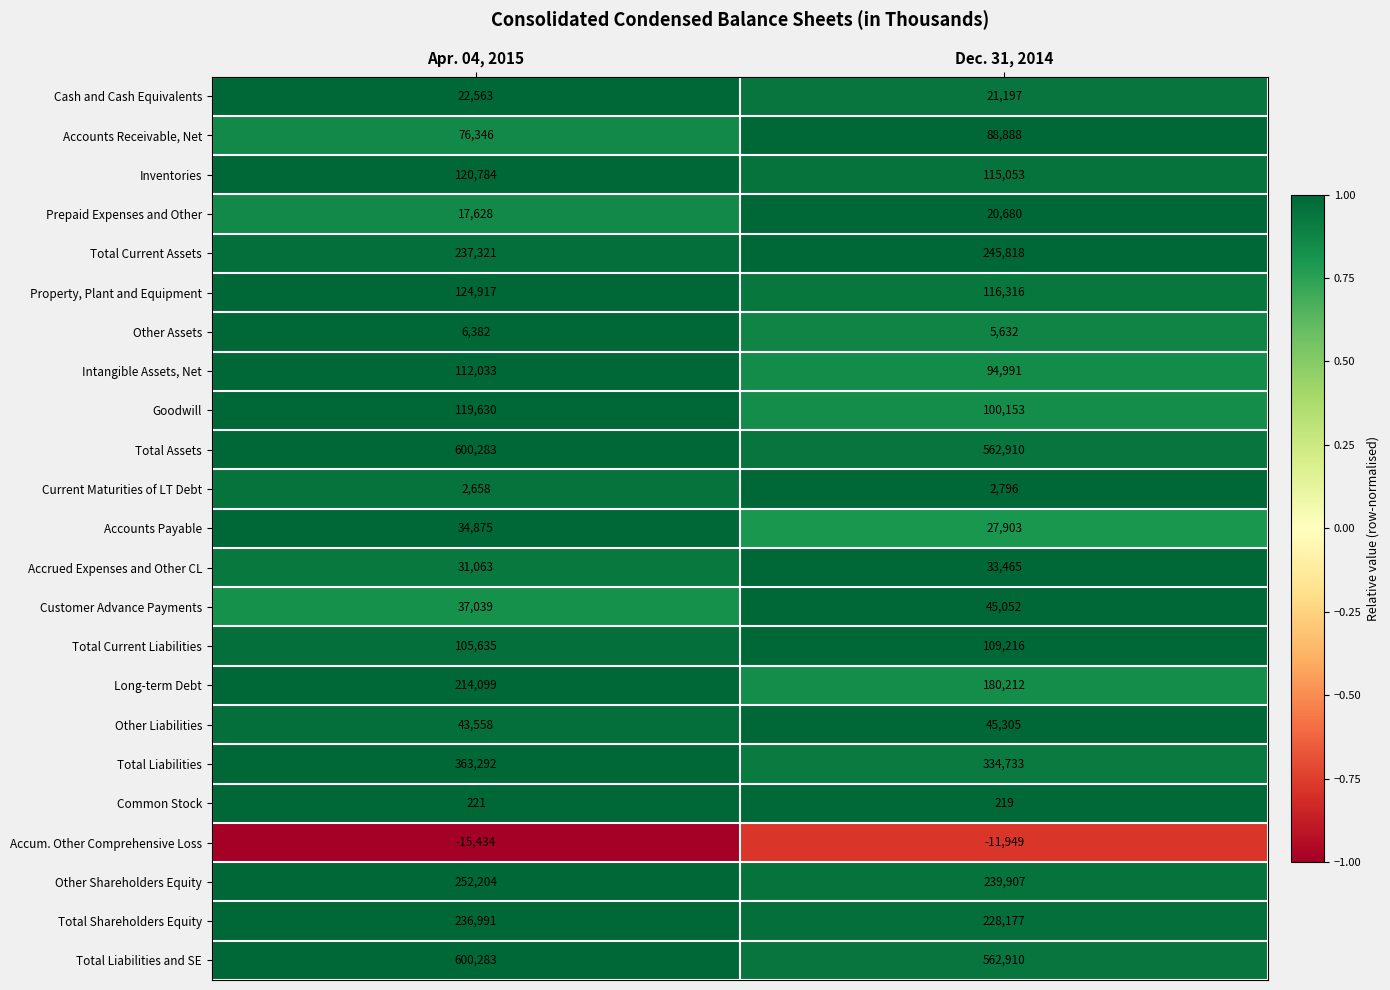

Where is Other Shareholders Equity nearest to the value 246055?

Dec. 31, 2014